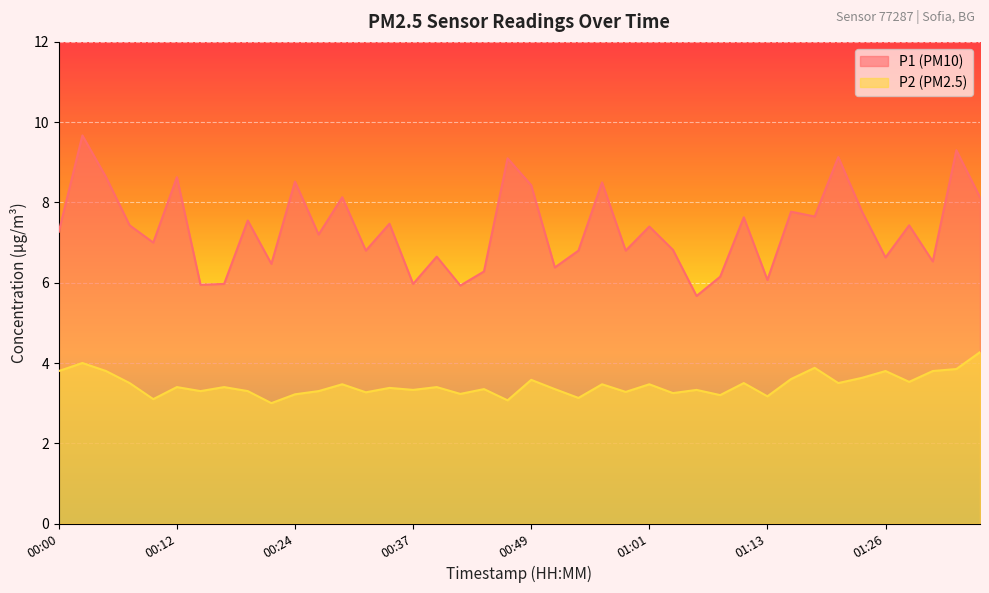

True or false: P2 and P1 cross at least once.

False